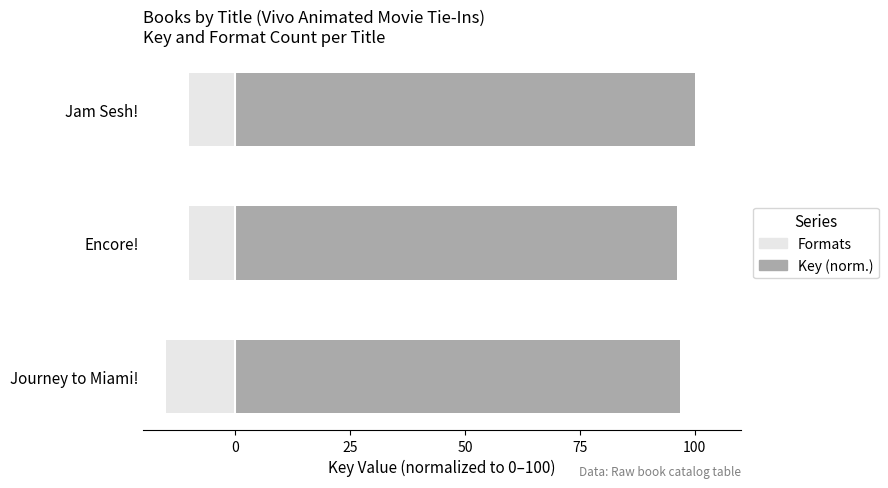

At how many categories does at least one series exceed 18?

3